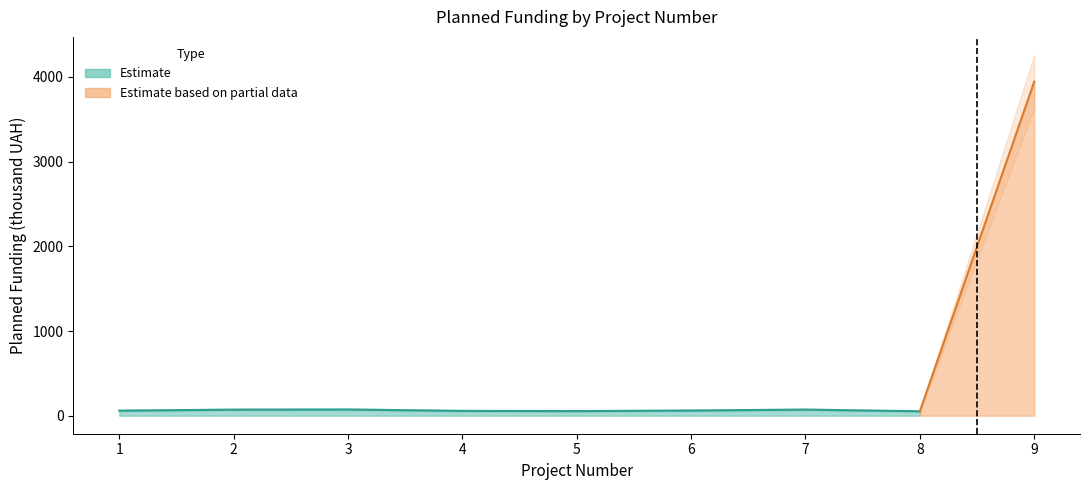

Approximately how many times larger is the value at 7 compared to 8?

1.4